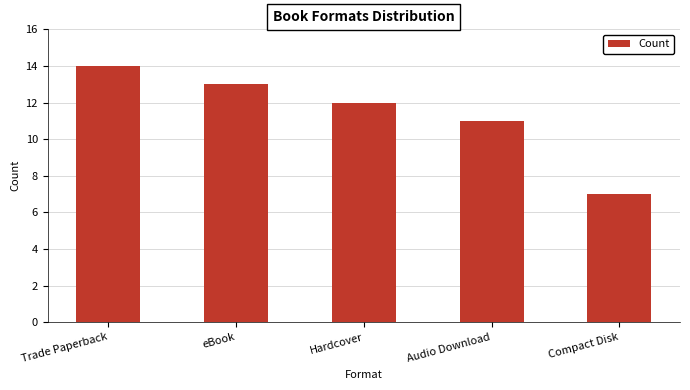

What is the label of the 5th bar from the left?

Compact Disk